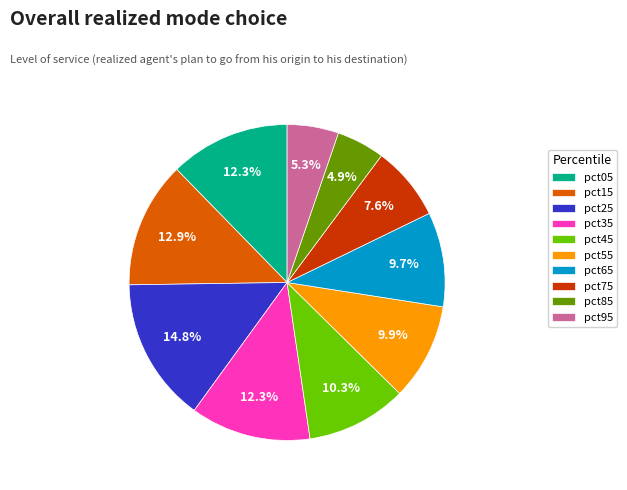

Count the number of slices in the pie.

10